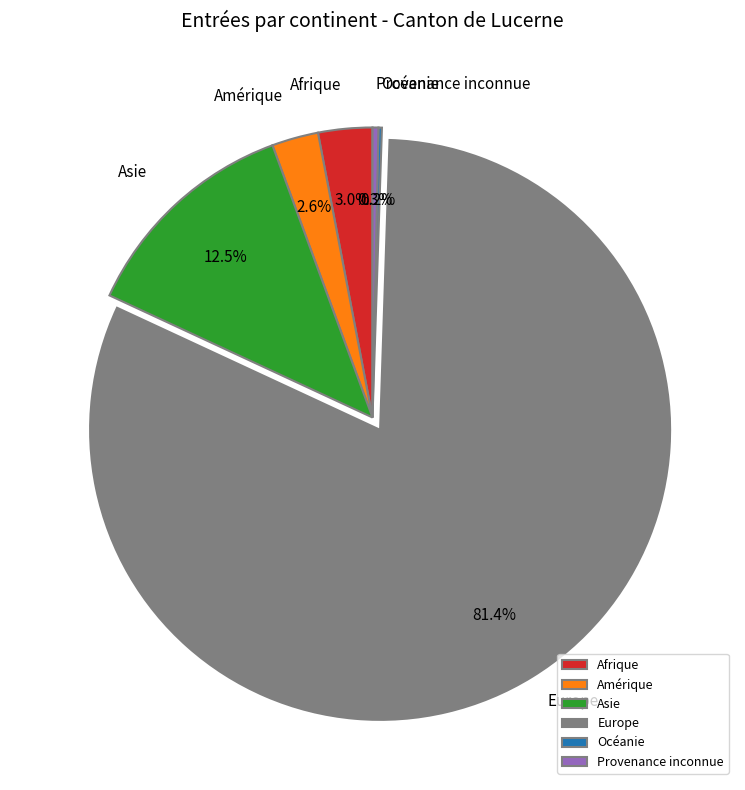

To the nearest percent, what is the difference between the largest and smallest slice percentages?

81%